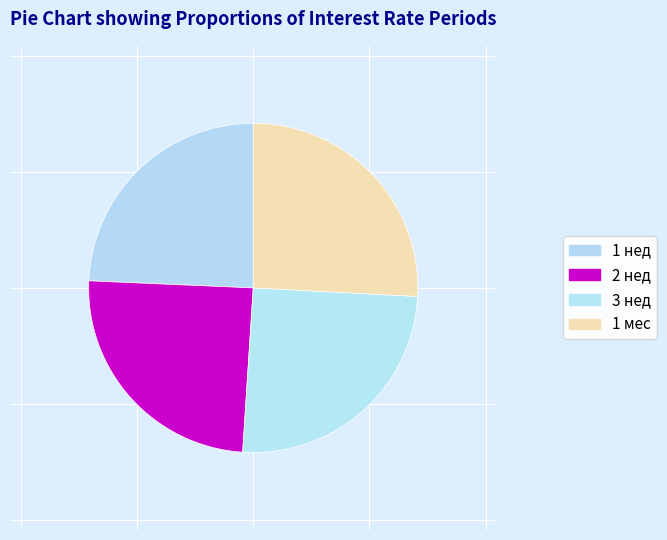

True or false: 3 нед accounts for 25% of the total.

True